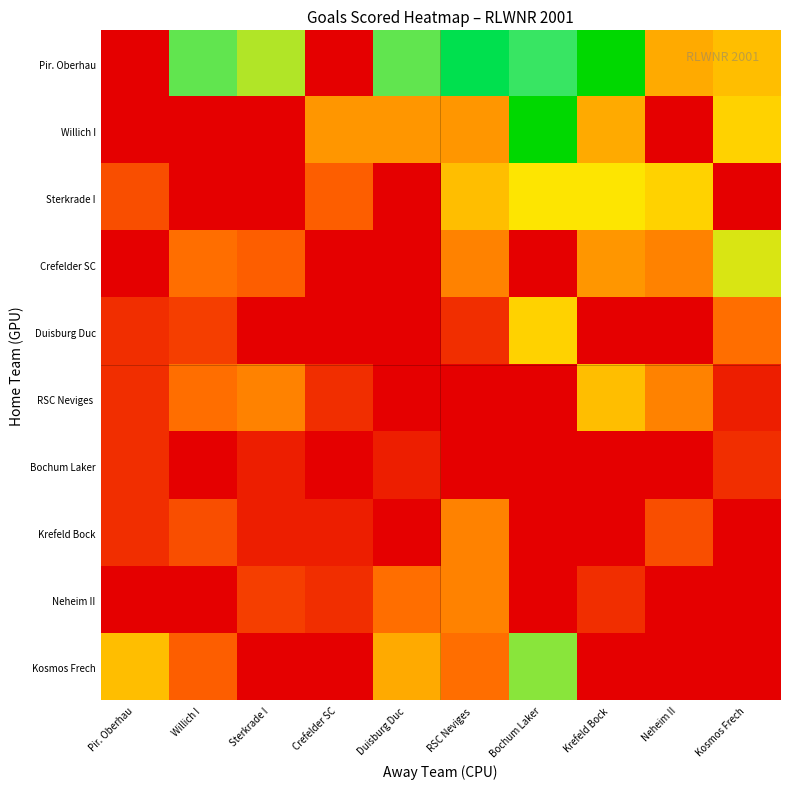

Which series has the largest total across all categories?

Pir. Oberhau